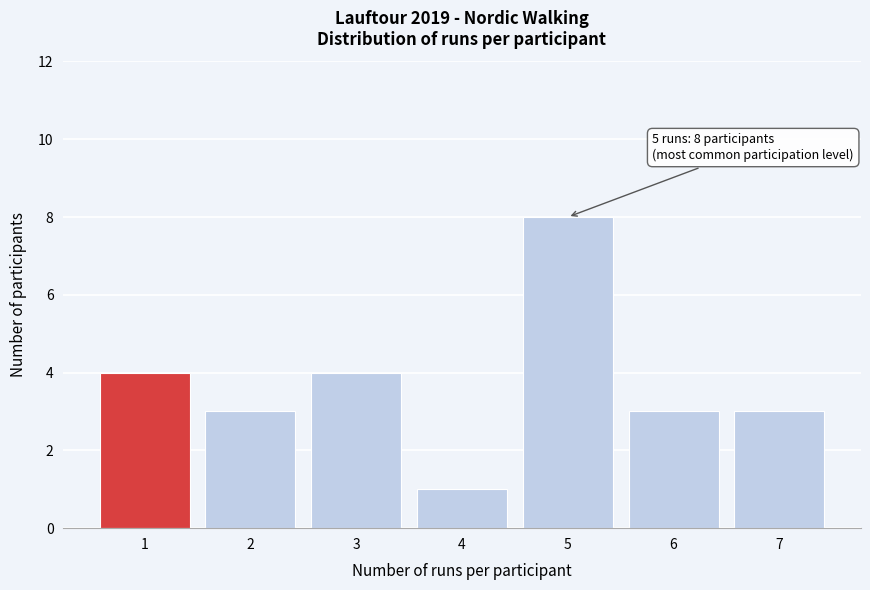

Over which range of the x-axis is the bar tallest?

4.5 to 5.5